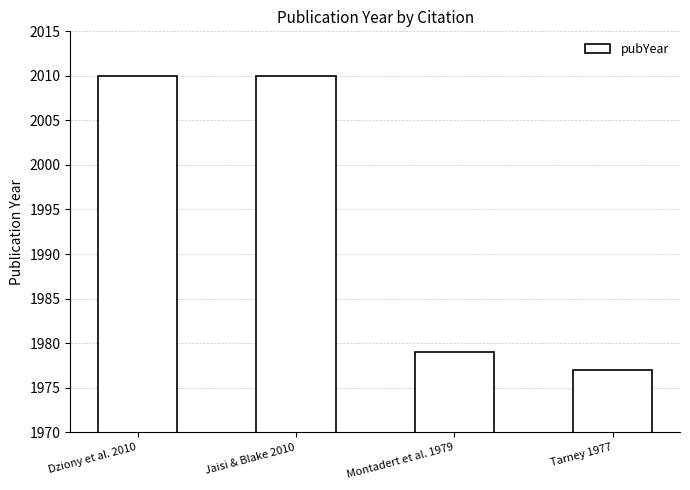

What is the maximum value shown in the chart?

2010